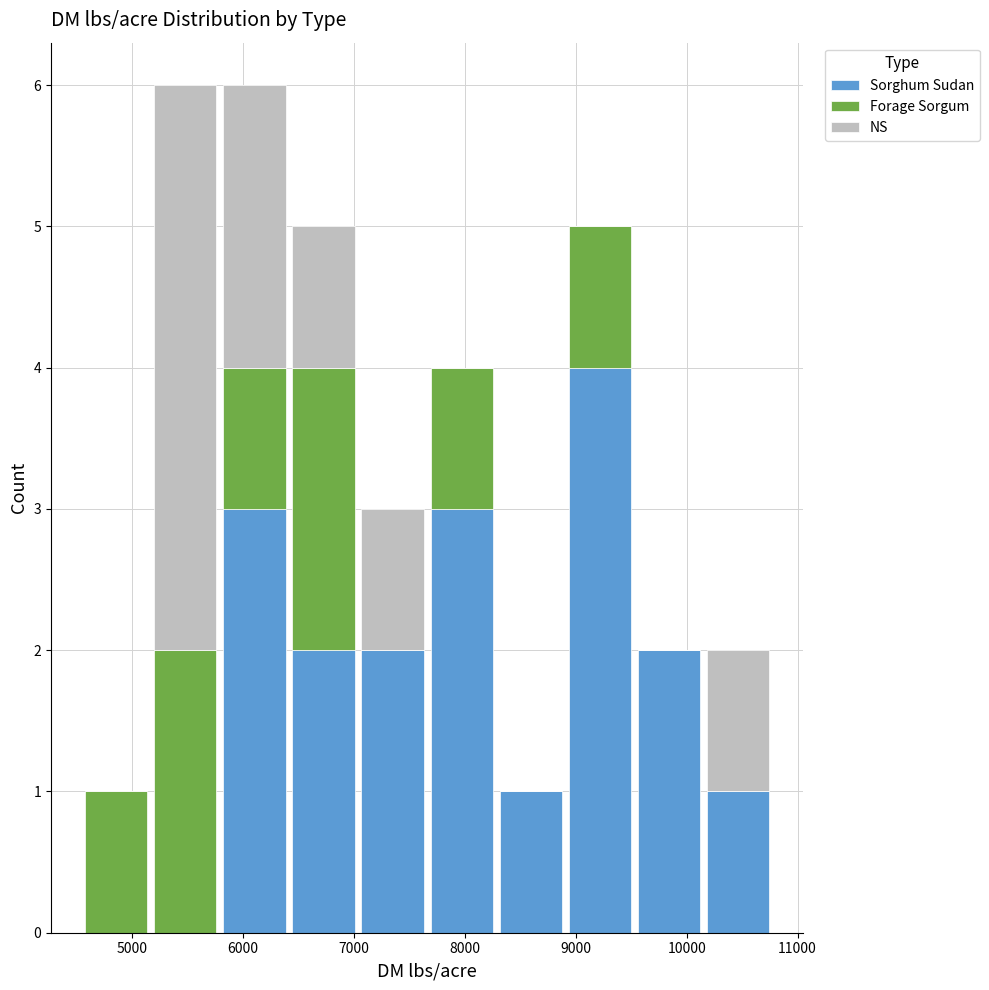

What is the total height of the stacked bar covering 8900 to 9500 on the x-axis? Neither the bar edges nor the heights are printed on the chart, so give them approximately, as read against the axes.

5